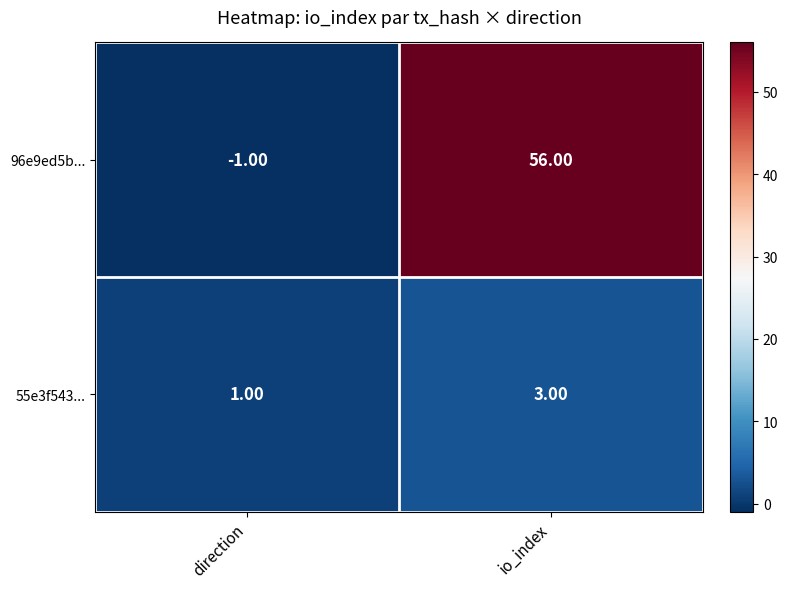

What is the sum of all 96e9ed5b... values?

55